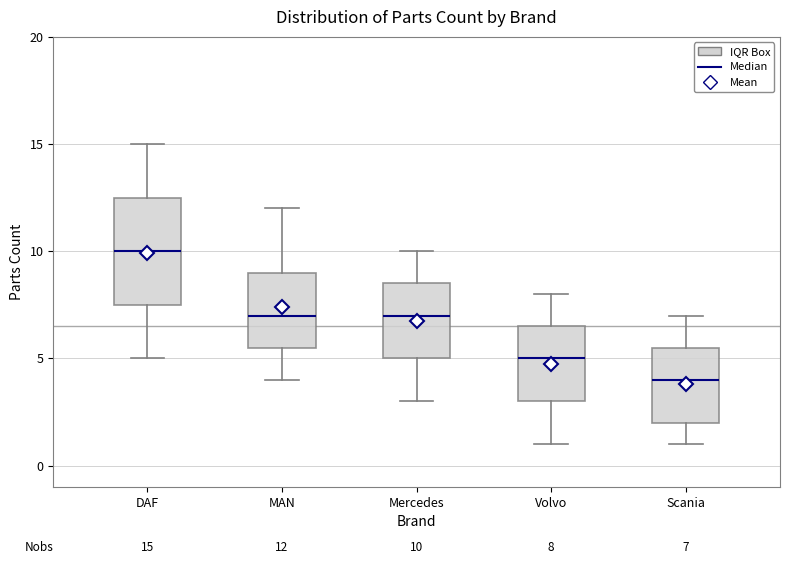

Comparing the boxes themselves (not the whiskers), which one is the tallest?

DAF